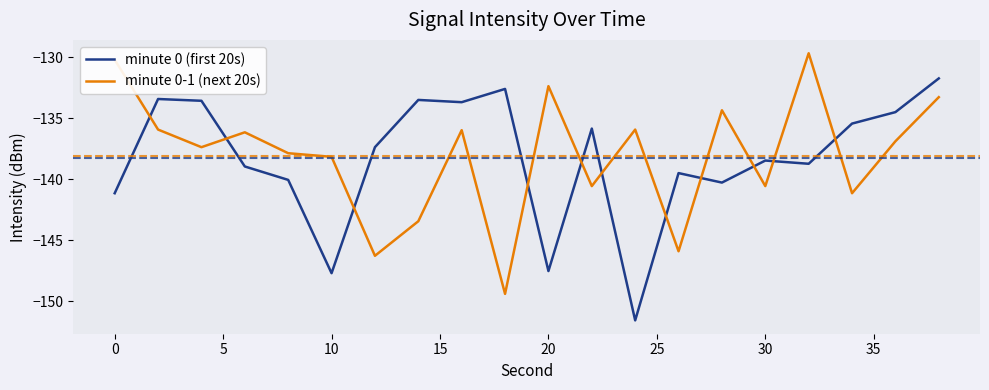

Rank the series by their maximum value, from highest to lowest.

minute 0-1 (next 20s), minute 0 (first 20s)